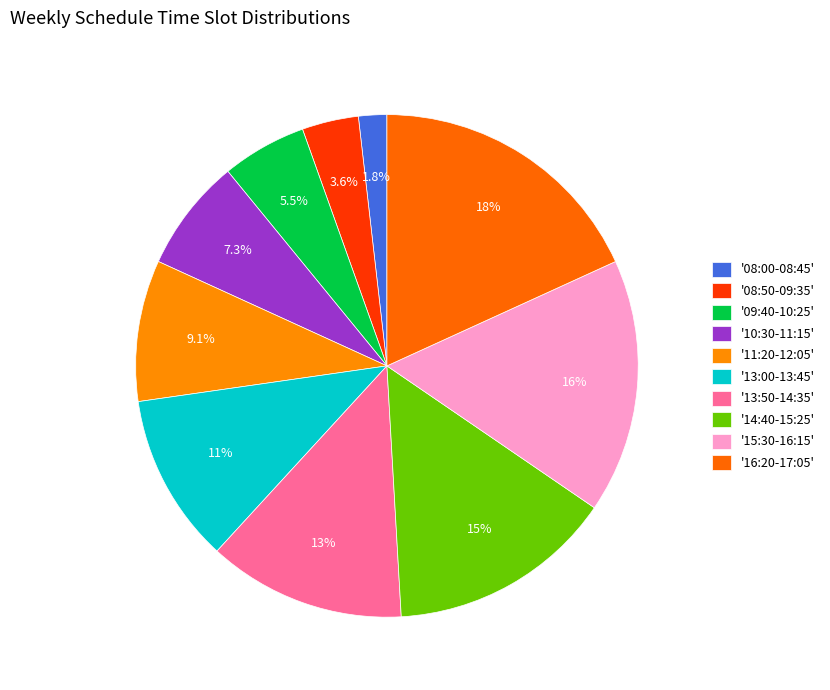

How many slices are in this pie chart?

10